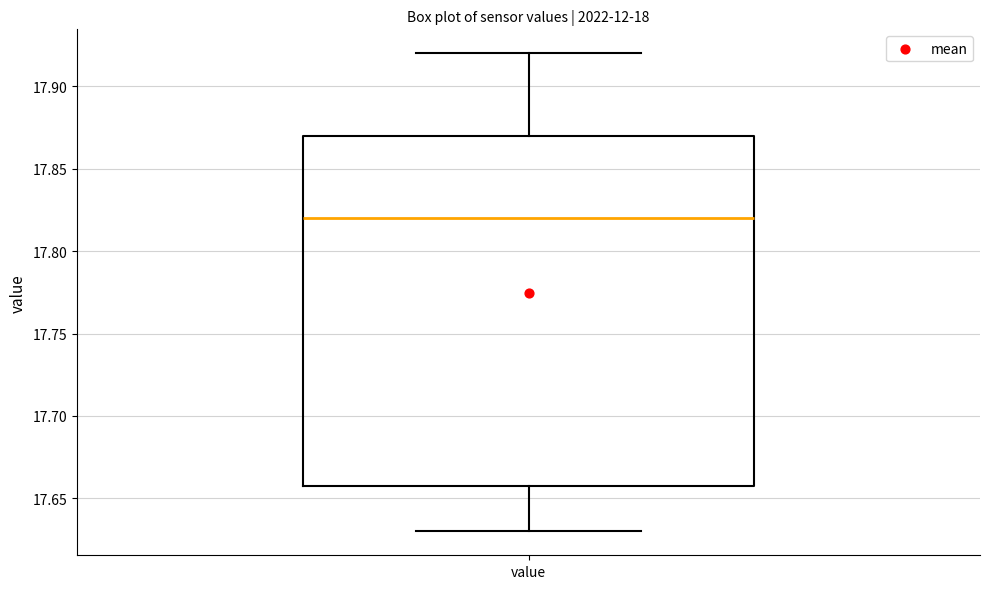

Read this box plot against the y-axis: the position of the median line, the range covered by the box, and the ends of both whiskers. The values are not printed on the chart, so give them approximately, as read against the axis.

median 17.82, box 17.66 to 17.87, whiskers 17.63 to 17.92